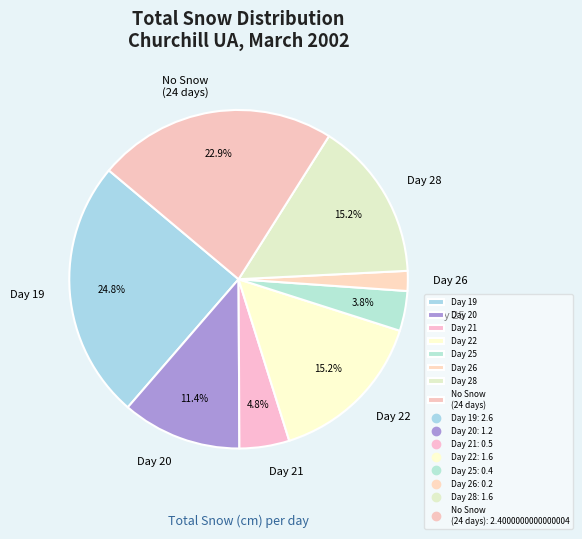

Which category has the smallest portion of the pie?

Day 26